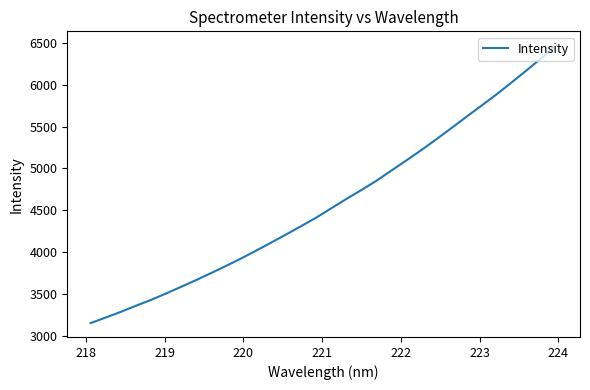

What is the smallest value displayed?

3149.9